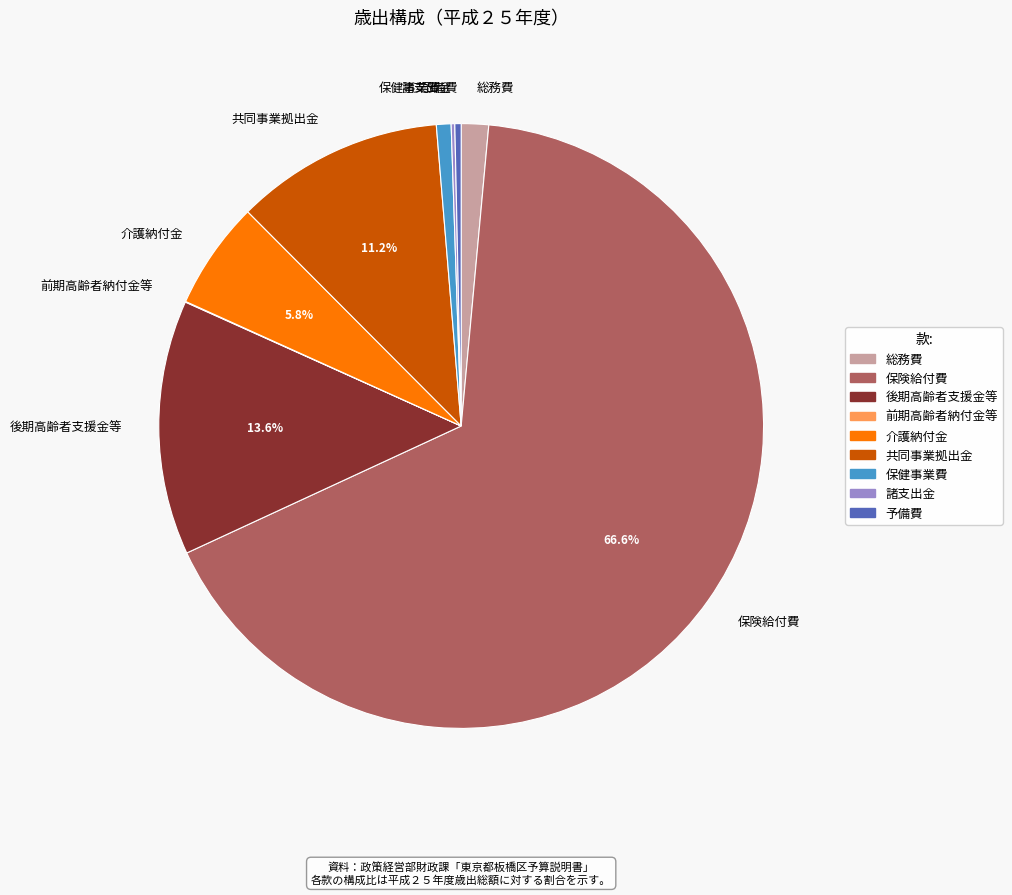

Approximately how many times larger is the value at 保健事業費 compared to 予備費?

2.3